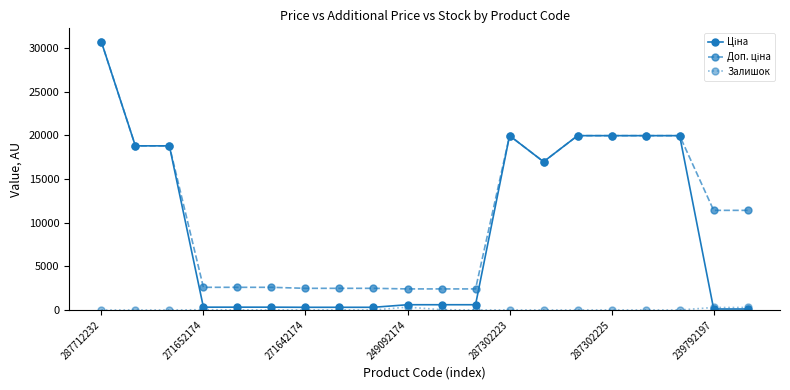

What is the difference between the maximum and minimum values in the Залишок series?

330.0